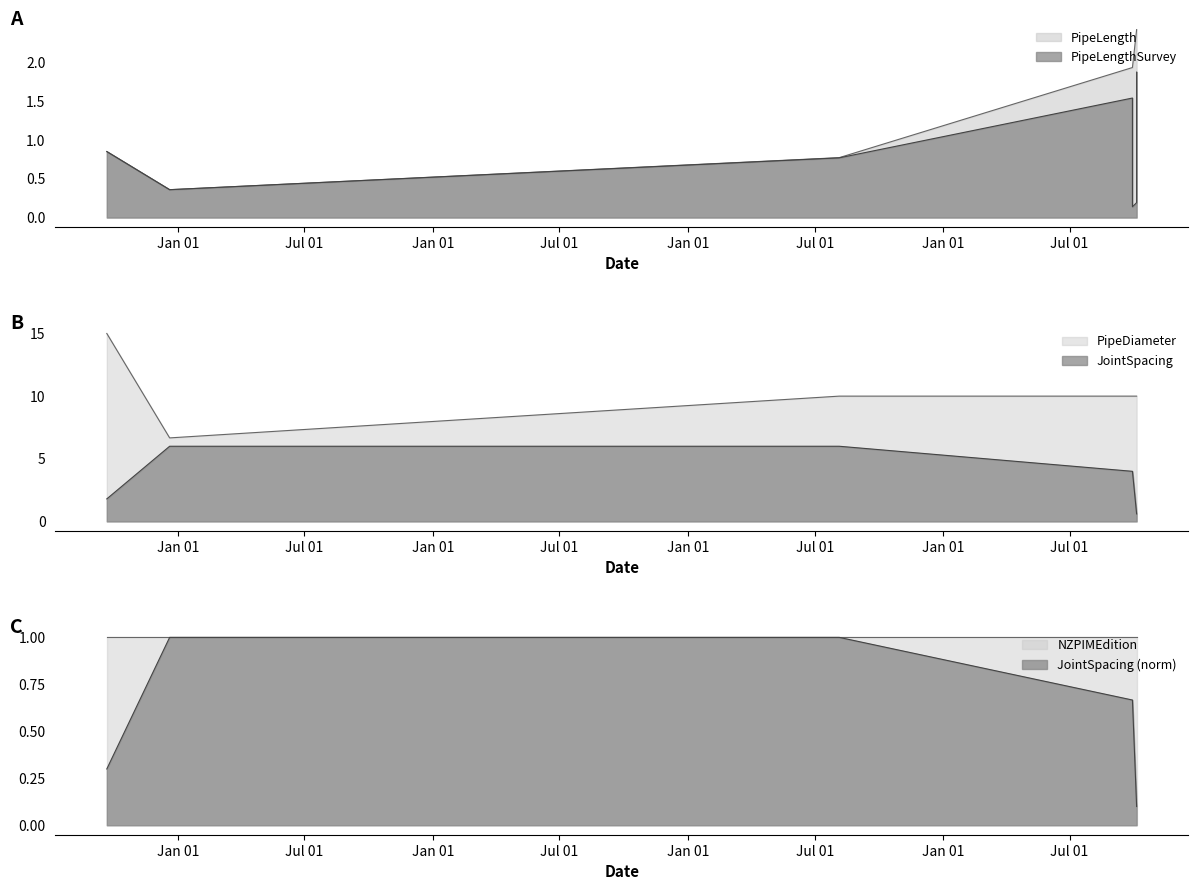

What is the label of the 6th point from the left?

2021-10-05